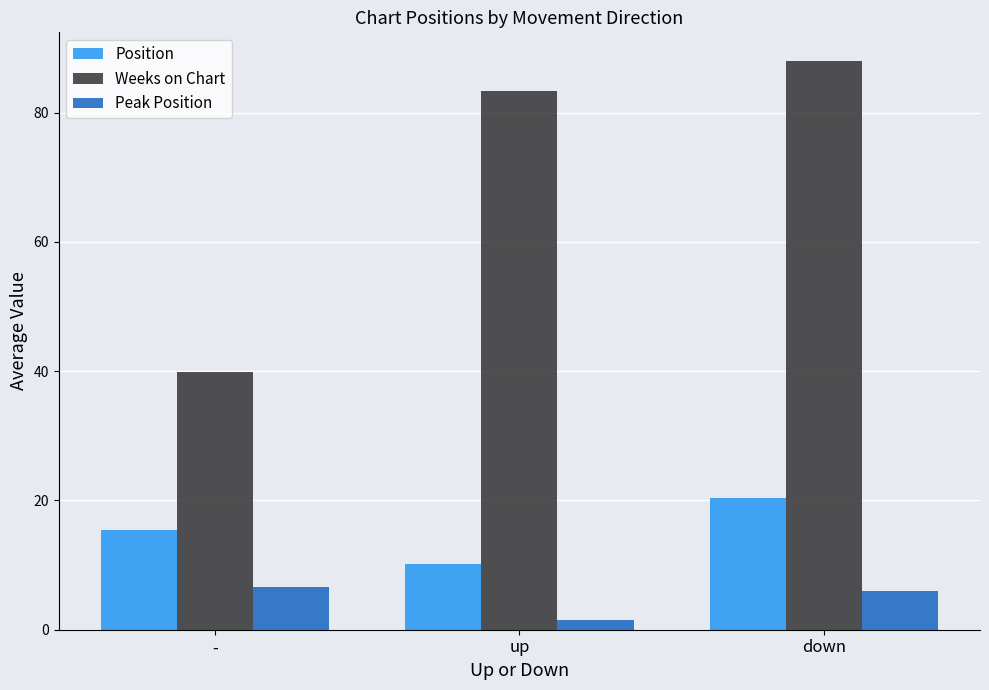

The Peak Position series shows 6.0 at down. True or false?

True